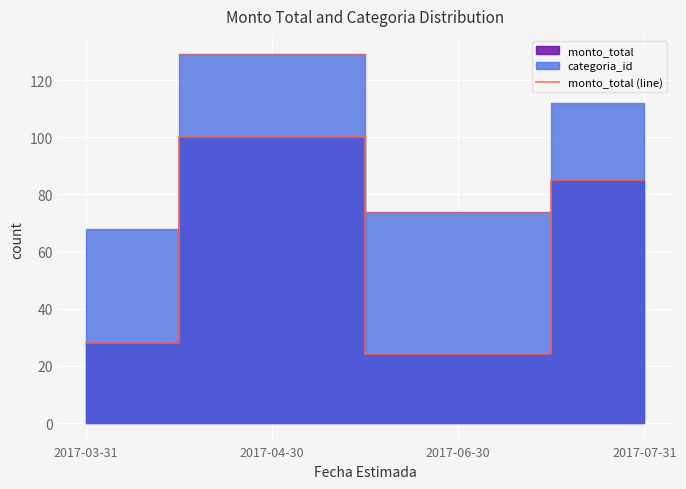

What is the label of the 4th point from the left?

2017-07-31